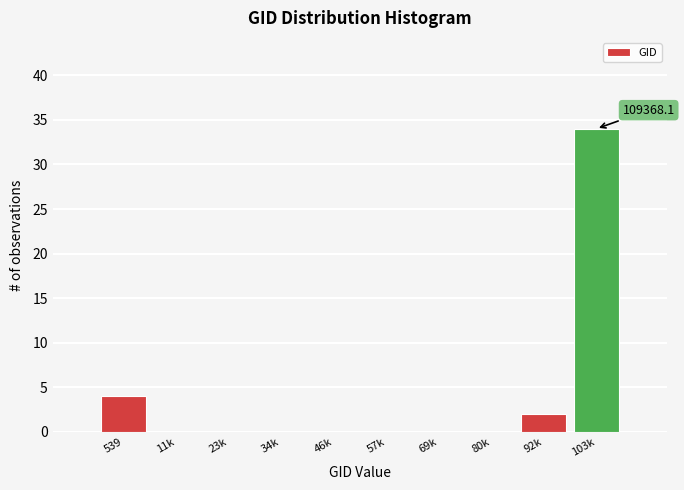

Reading left to right, transcribe all the data shown in this chart.

539=4	11k=0	23k=0	34k=0	46k=0	57k=0	69k=0	80k=0	92k=2	103k=34